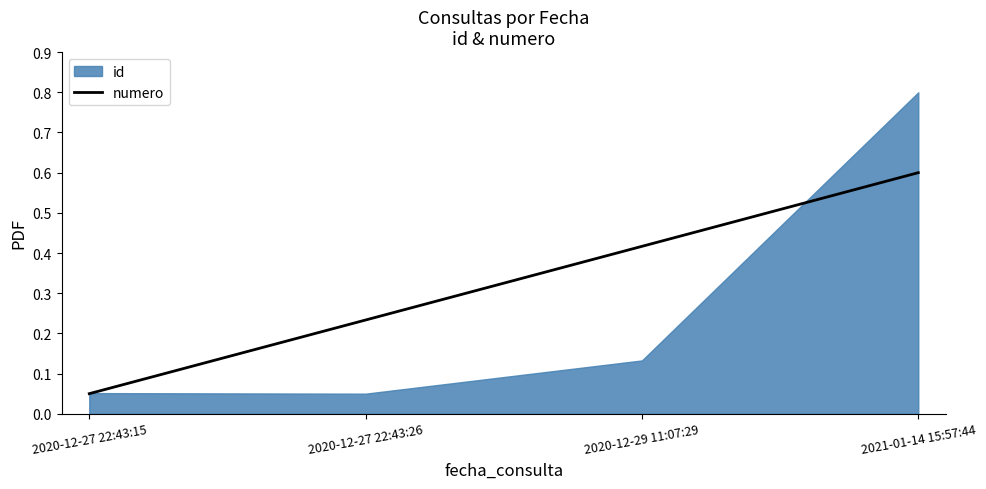

How many data points does each series have?

4